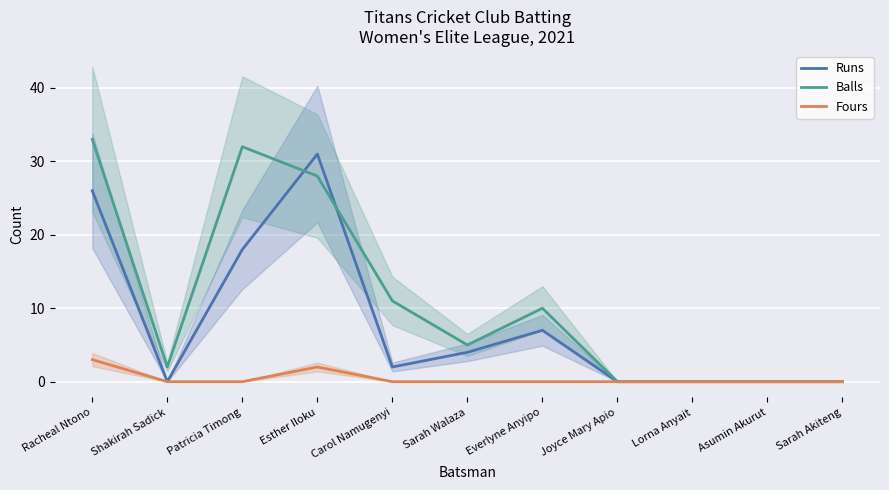

Rank the categories by Runs value from lowest to highest.

Shakirah Sadick, Joyce Mary Apio, Lorna Anyait, Asumin Akurut, Sarah Akiteng, Carol Namugenyi, Sarah Walaza, Everlyne Anyipo, Patricia Timong, Racheal Ntono, Esther Iloku